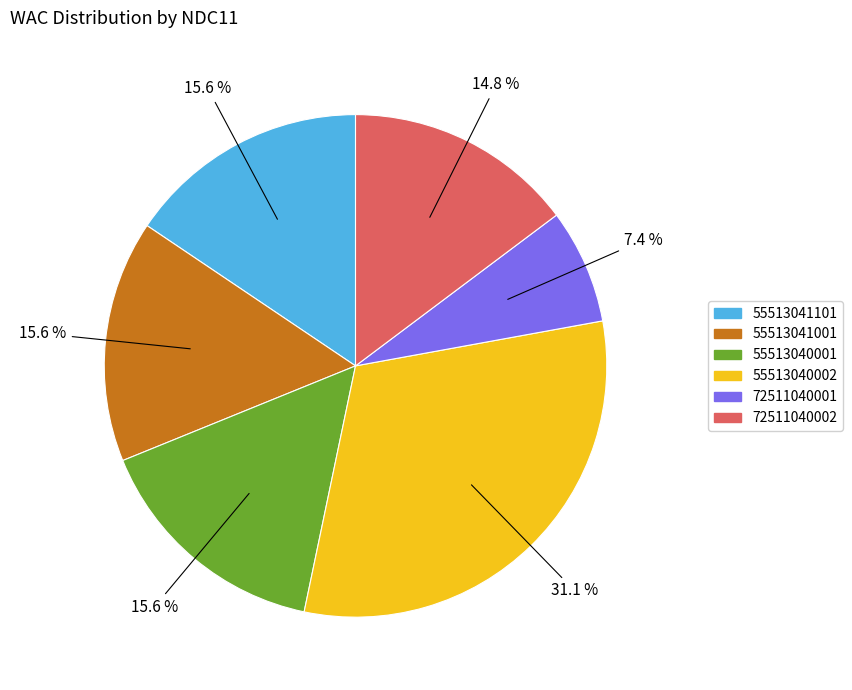

Which category has the biggest portion of the pie?

55513040002